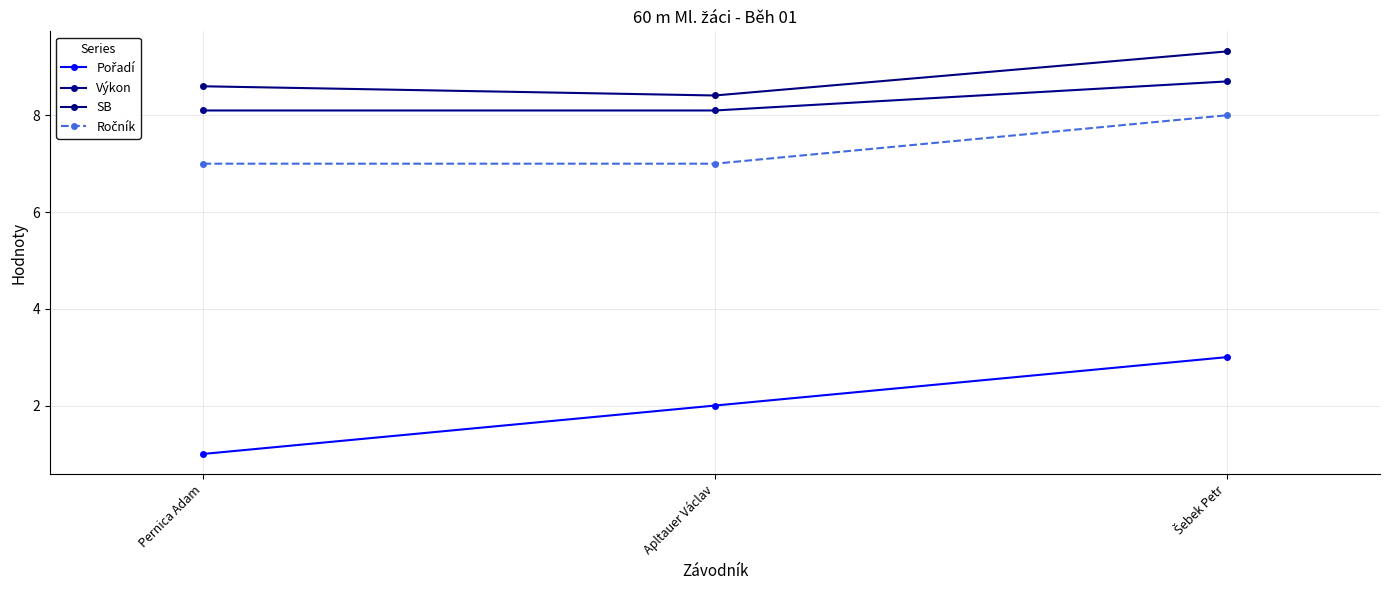

How many series are shown in this chart?

4